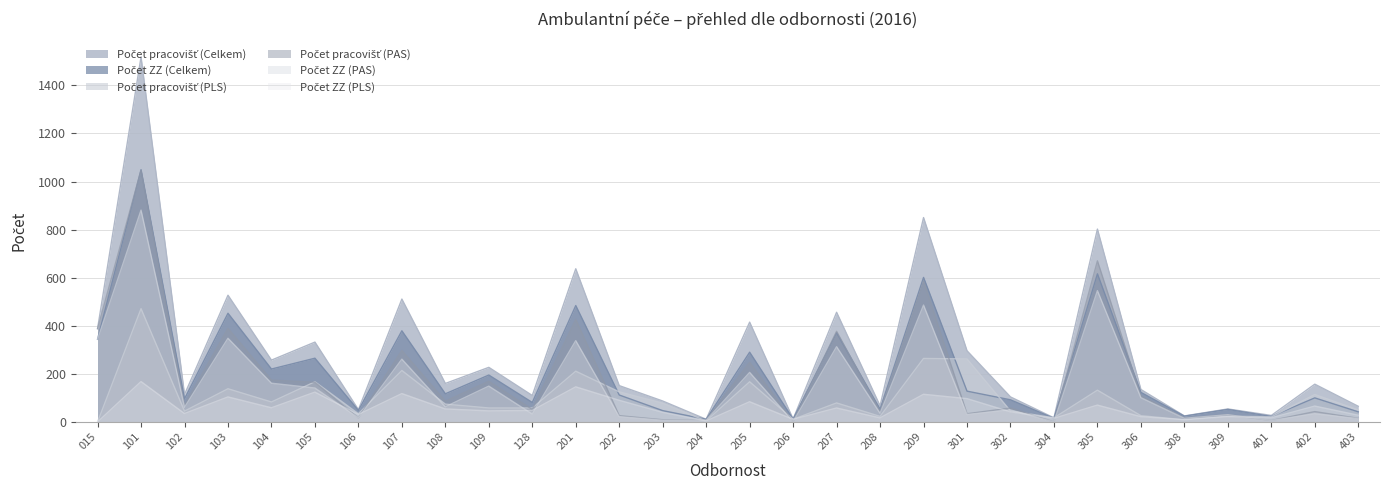

Reading left to right, what are all the values shown in this chart?

Počet pracovišť (Celkem): 015=388	101=1518	102=114	103=527	104=257	105=332	106=51	107=511	108=160	109=227	128=110	201=637	202=151	203=87	204=11	205=415	206=12	207=456	208=67	209=850	301=296	302=104	304=17	305=802	306=135	308=25	309=54	401=27	402=157	403=65
Počet ZZ (Celkem): 015=344	101=1049	102=96	103=452	104=220	105=265	106=48	107=379	108=117	109=195	128=81	201=484	202=112	203=47	204=11	205=290	206=12	207=371	208=53	209=601	301=128	302=92	304=15	305=616	306=123	308=24	309=52	401=23	402=100	403=42
Počet pracovišť (PLS): 015=0	101=471	102=45	103=138	104=83	105=167	106=34	107=214	108=74	109=58	128=58	201=211	202=125	203=78	204=4	205=167	206=11	207=79	208=23	209=264	301=262	302=46	304=17	305=132	306=26	308=9	309=24	401=21	402=114	403=50
Počet pracovišť (PAS): 015=388	101=1047	102=69	103=389	104=174	105=165	106=17	107=297	108=86	109=169	128=52	201=426	202=26	203=9	204=7	205=248	206=1	207=377	208=44	209=586	301=34	302=58	304=0	305=670	306=109	308=16	309=30	401=6	402=43	403=15
Počet ZZ (PAS): 015=344	101=881	102=61	103=348	104=161	105=141	106=17	107=261	108=63	109=149	128=33	201=338	202=22	203=7	204=7	205=206	206=1	207=313	208=36	209=486	301=31	302=50	304=0	305=546	306=101	308=15	309=30	401=6	402=34	403=14
Počet ZZ (PLS): 015=0	101=168	102=35	103=104	104=59	105=124	106=31	107=118	108=54	109=46	128=48	201=146	202=90	203=40	204=4	205=84	206=11	207=58	208=17	209=115	301=97	302=42	304=15	305=70	306=22	308=9	309=22	401=17	402=66	403=28